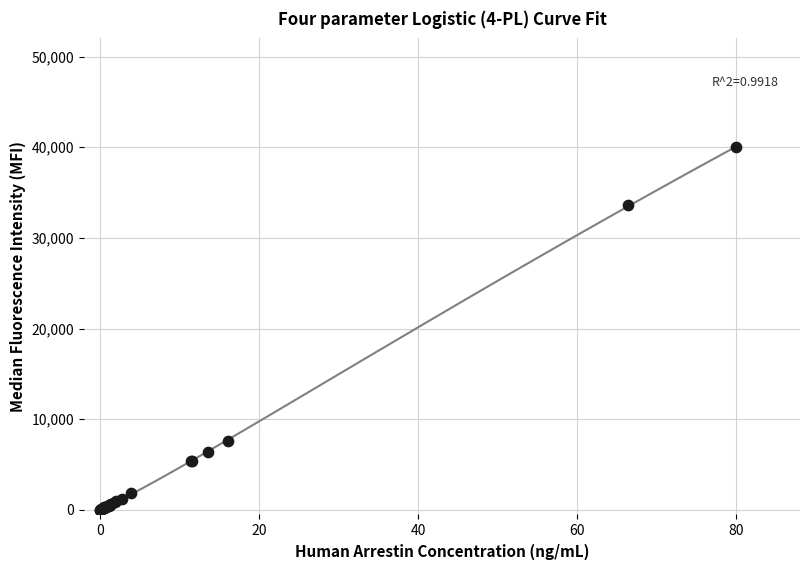

What Y value in the scatter plot is closest to 20000?

7653.9